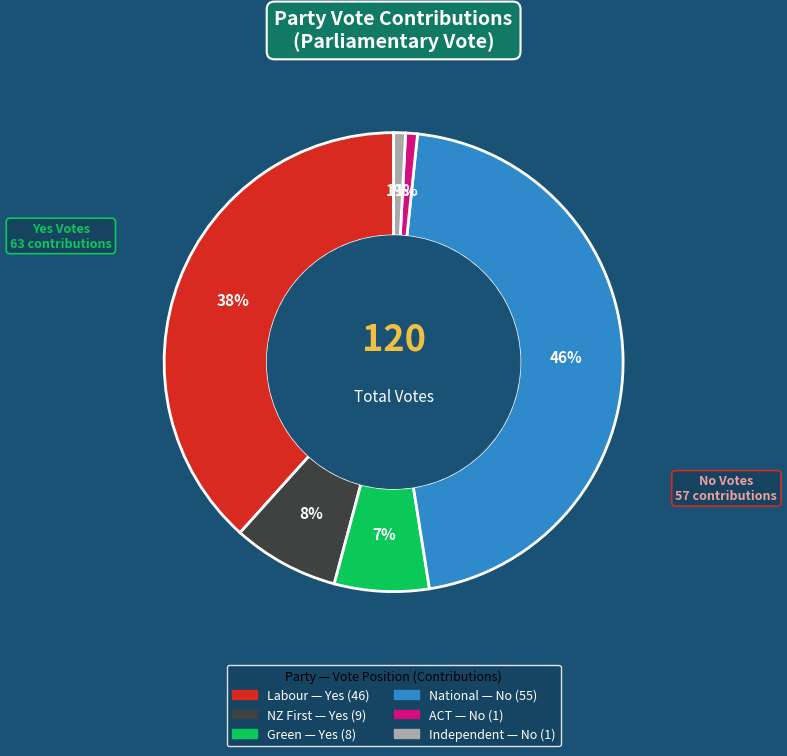

To the nearest percent, what is the difference between the largest and smallest slice percentages?

45%